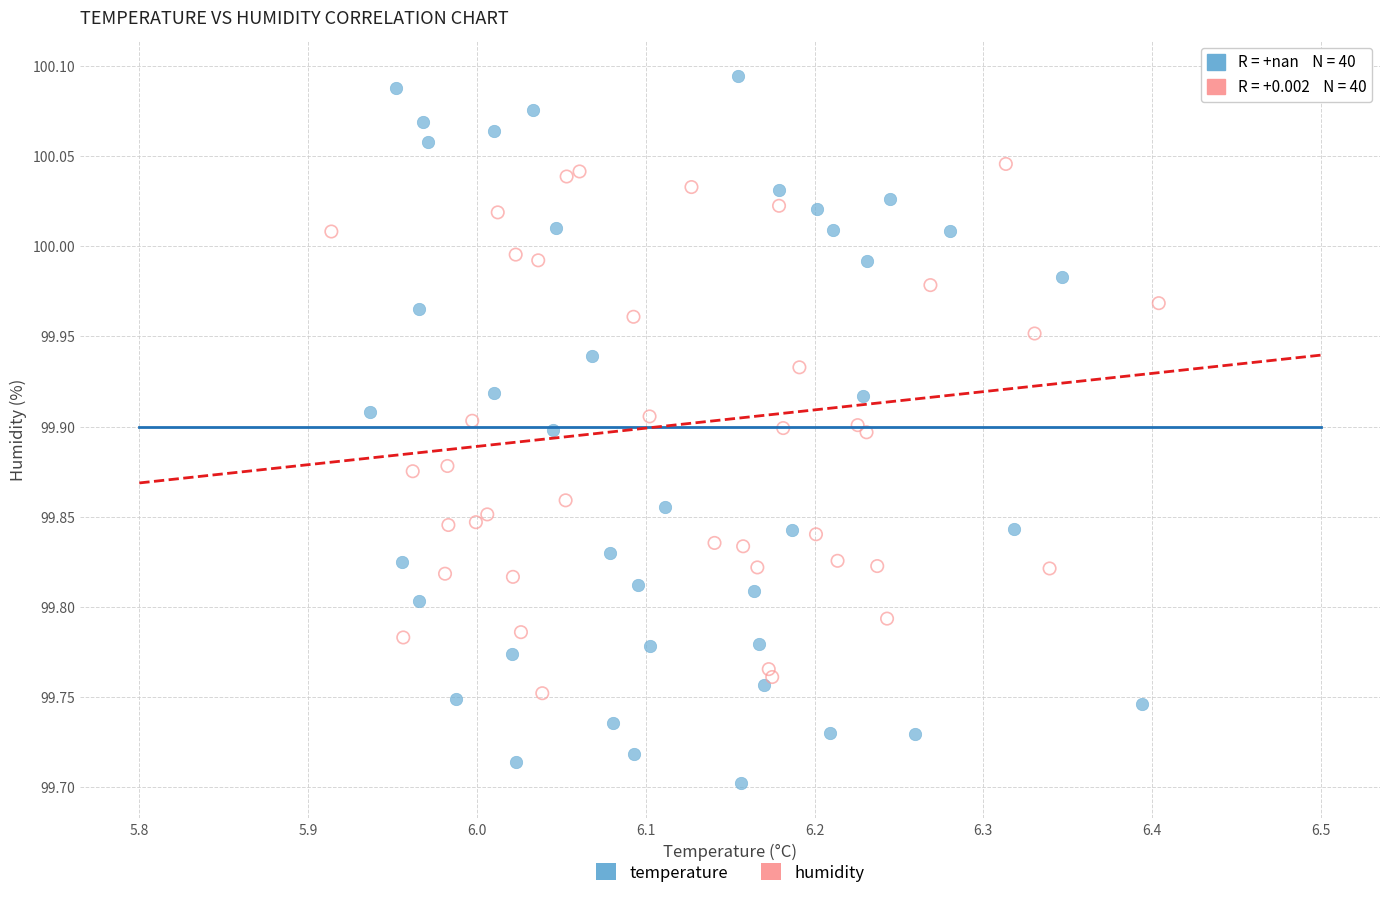

Which series has the widest spread of Y values?

temperature